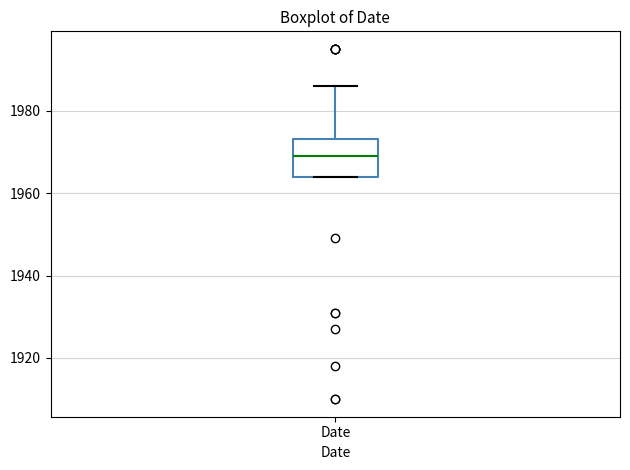

Read this box plot against the y-axis: the position of the median line, the range covered by the box, and the ends of both whiskers. The values are not printed on the chart, so give them approximately, as read against the axis.

median 1970, box 1964 to 1974, whiskers 1964 to 1986